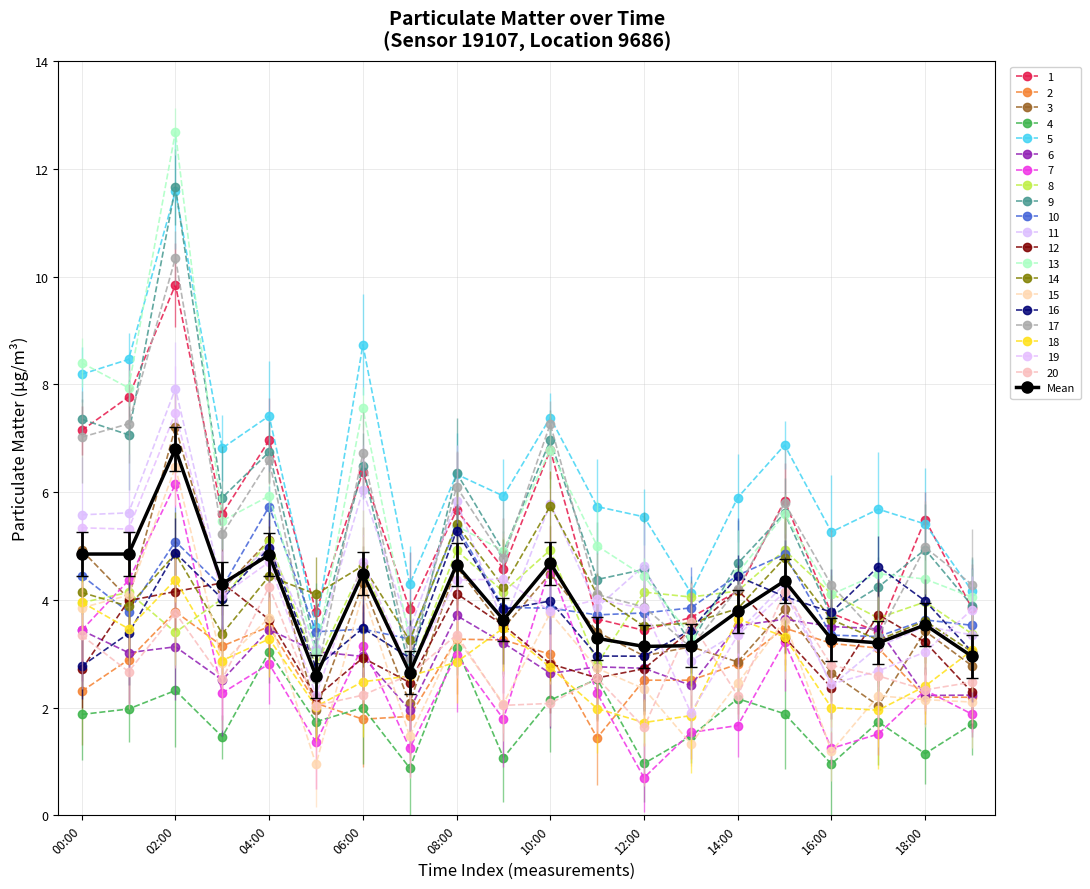

Count the number of data series in this chart.

21